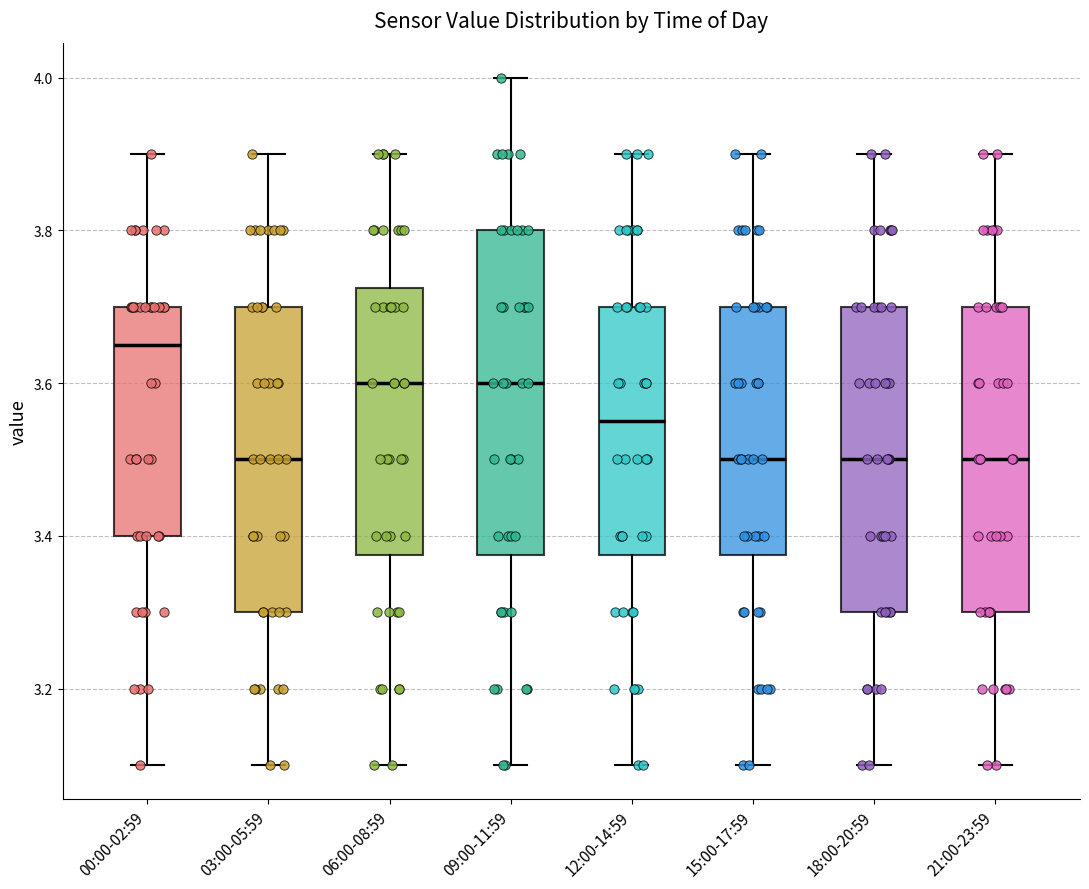

Reading left to right, transcribe this box plot: for each box, give where its median line is, the range the box spans, and where its two whiskers end, as read against the y-axis. The values are not printed on the chart, so give them approximately, as read against the axis.

00:00-02:59: median 3.66, box 3.40 to 3.70, whiskers 3.10 to 3.90
03:00-05:59: median 3.50, box 3.30 to 3.70, whiskers 3.10 to 3.90
06:00-08:59: median 3.60, box 3.38 to 3.72, whiskers 3.10 to 3.90
09:00-11:59: median 3.60, box 3.38 to 3.80, whiskers 3.10 to 4.00
12:00-14:59: median 3.56, box 3.38 to 3.70, whiskers 3.10 to 3.90
15:00-17:59: median 3.50, box 3.38 to 3.70, whiskers 3.10 to 3.90
18:00-20:59: median 3.50, box 3.30 to 3.70, whiskers 3.10 to 3.90
21:00-23:59: median 3.50, box 3.30 to 3.70, whiskers 3.10 to 3.90